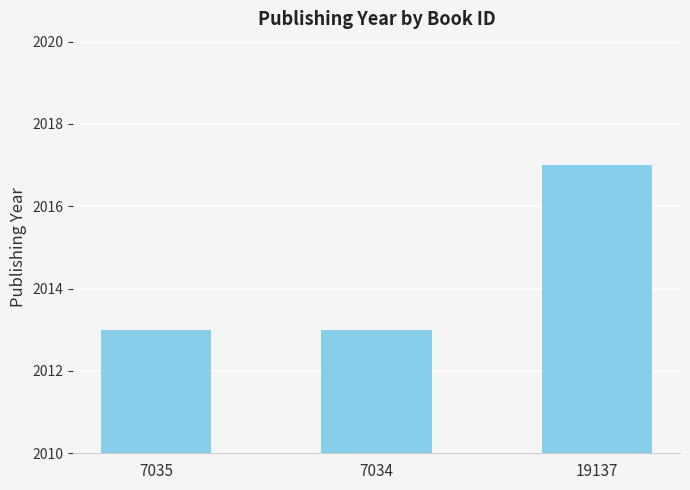

What is the label of the 2nd bar from the left?

7034